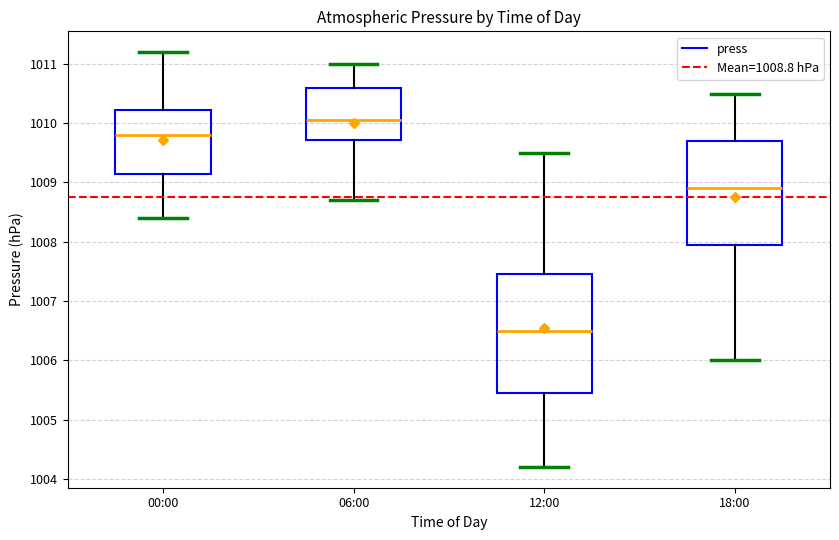

Where does the lower whisker of the box for 00:00 end on the y-axis? The values are not printed on the chart, so give them approximately, as read against the axis.

1008.4